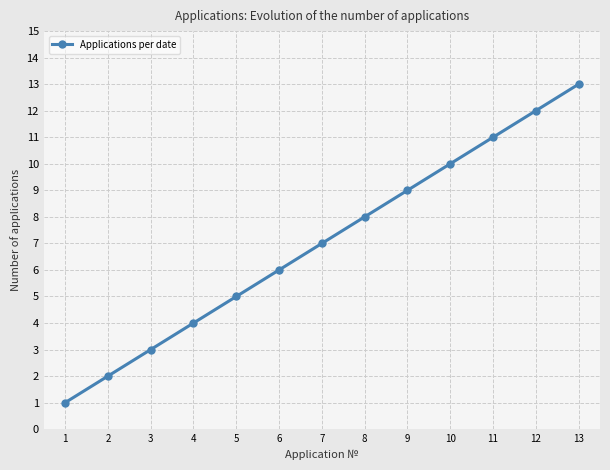

What is the change in value from 2 to 9?

+7